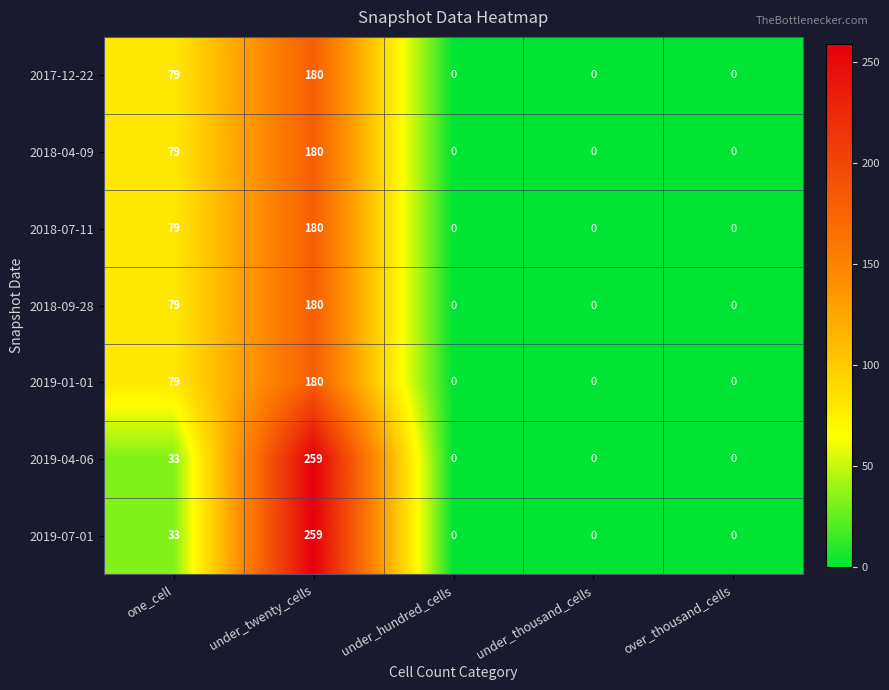

What is the difference between the highest and lowest values at under_twenty_cells?

79